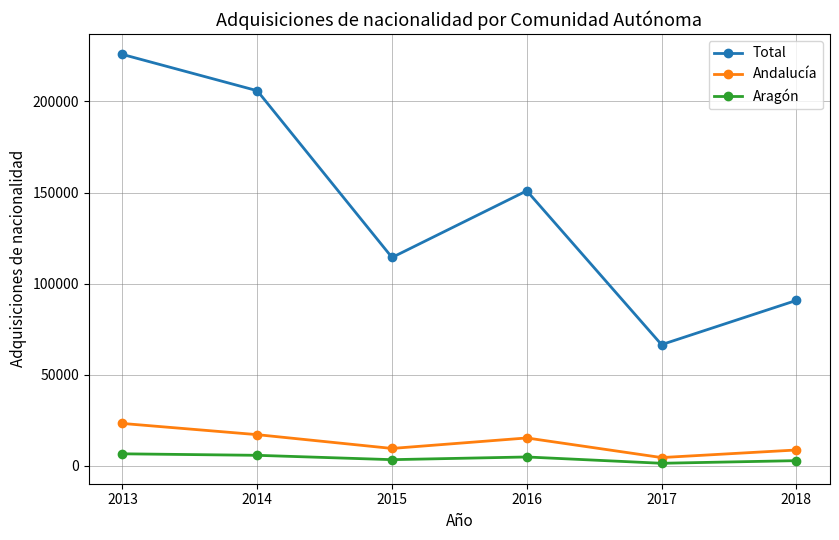

The value of Total at 2018 is 90774. True or false?

True